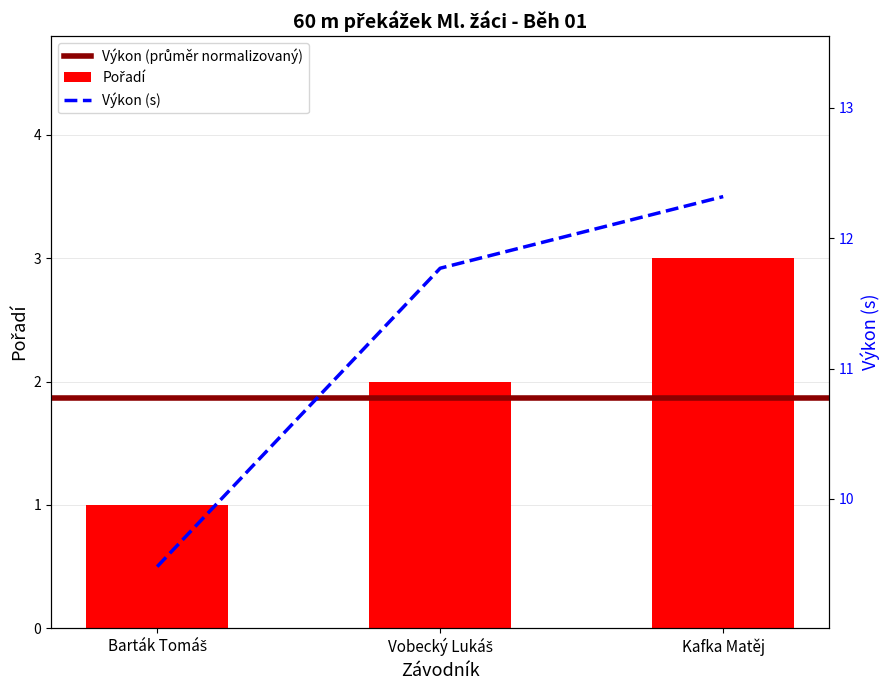

Count the number of categories in the chart.

3